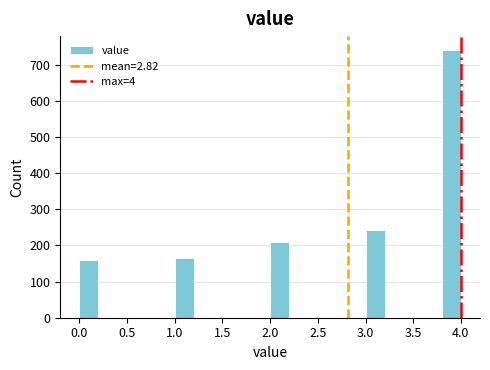

Over which range of the x-axis is the bar tallest?

3.8 to 4.0